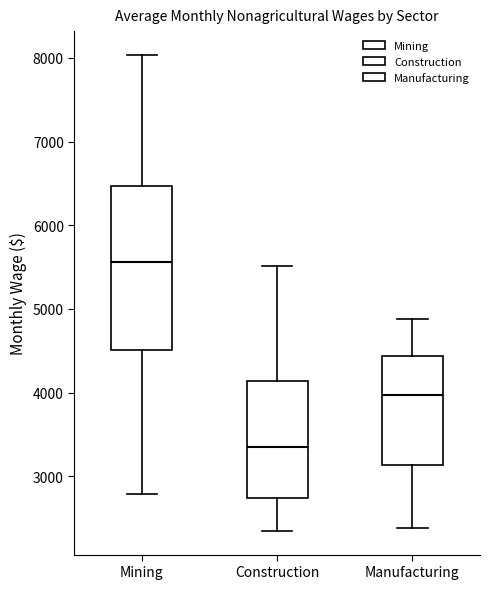

Reading left to right, transcribe this box plot: for each box, give where its median line is, the range the box spans, and where its two whiskers end, as read against the y-axis. The values are not printed on the chart, so give them approximately, as read against the axis.

Mining: median 5600, box 4500 to 6500, whiskers 2800 to 8000
Construction: median 3400, box 2700 to 4100, whiskers 2300 to 5500
Manufacturing: median 4000, box 3100 to 4400, whiskers 2400 to 4900